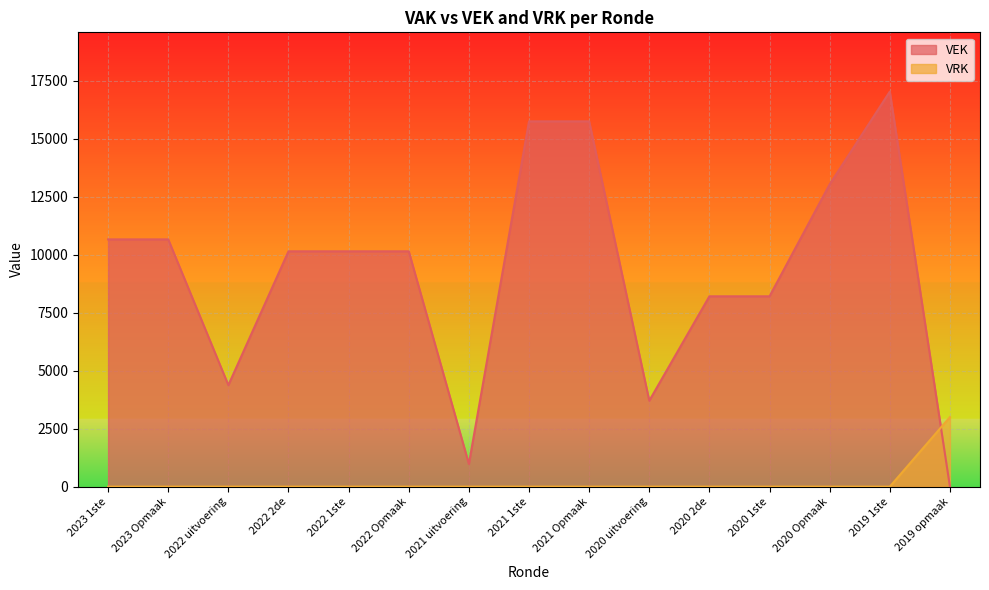

What is the sum of the VEK values at 2021 Opmaak and 2020 2de?

23966